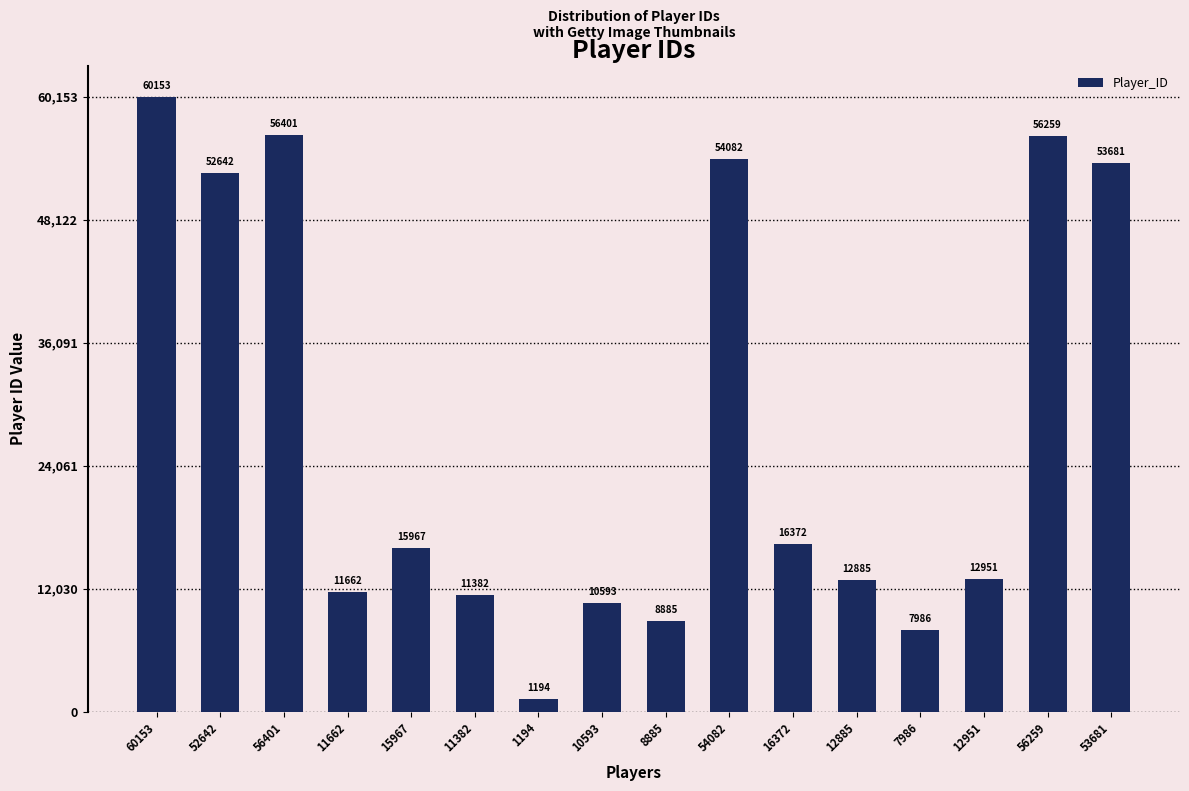

What is the average value?

27693